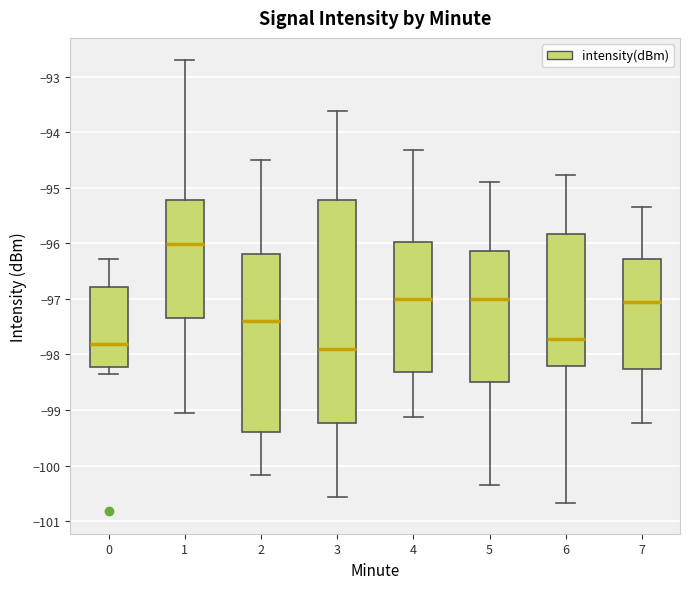

Which box is the tallest, from its lower edge to its upper edge?

3